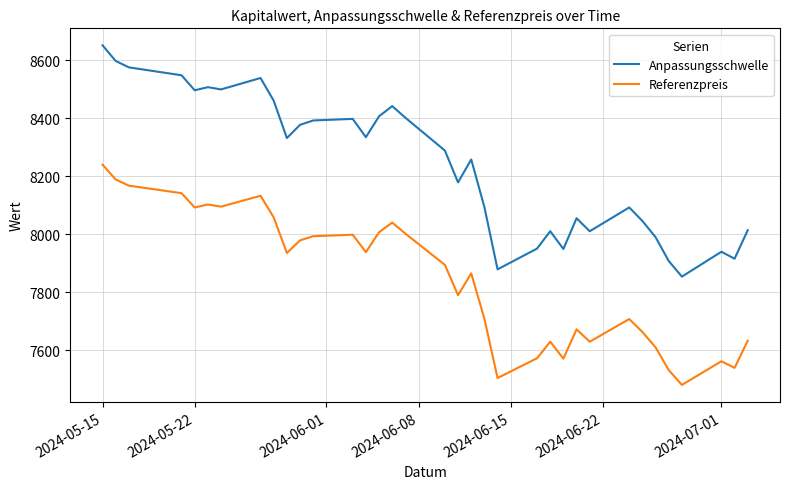

Rank the series by their average value, from lowest to highest.

Referenzpreis, Anpassungsschwelle